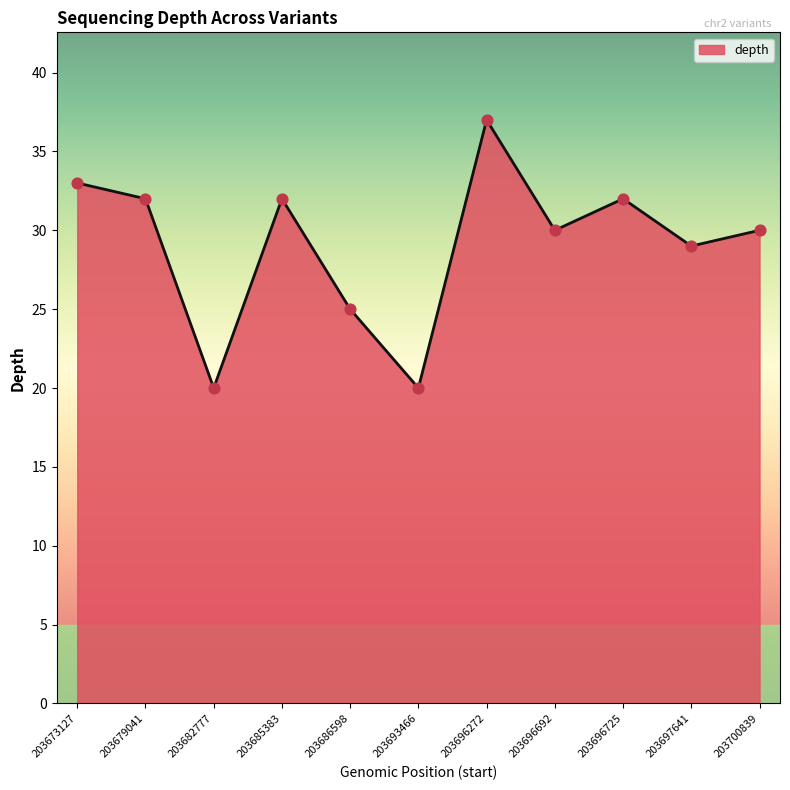

Between 203700839 and 203697641, which is larger?

203700839